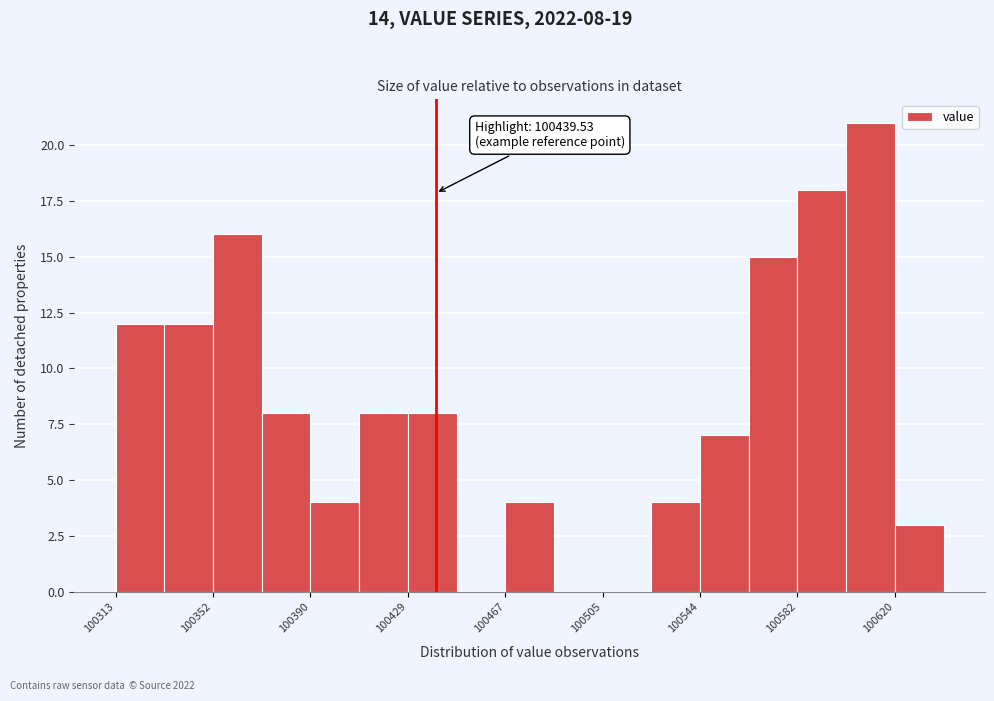

Around what value on the x-axis is the tallest bar? Give the approximate position of its centre, as read against the axis.

100610